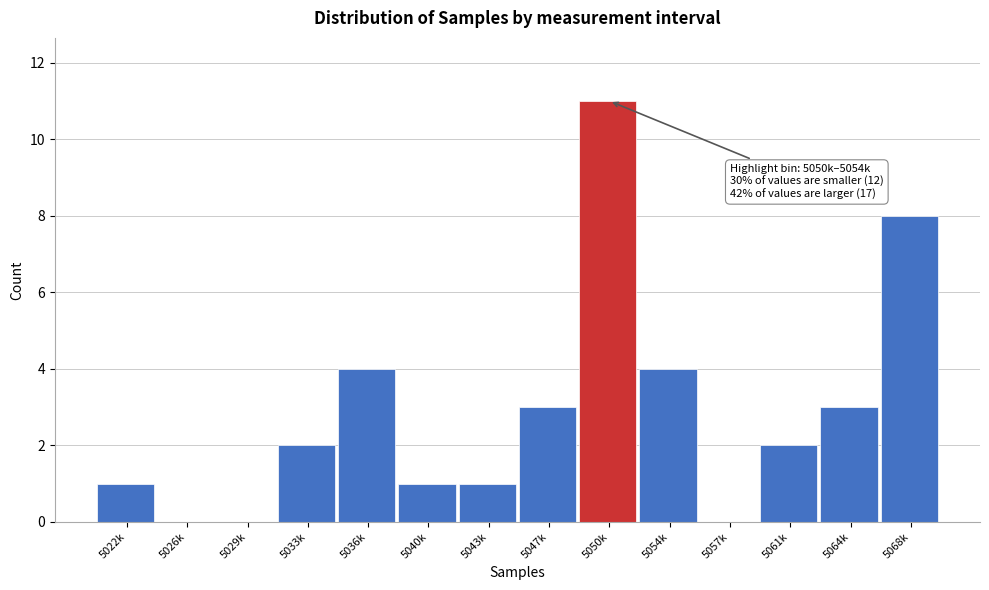

Reading left to right, extract all data points from this chart.

5022k=1	5026k=0	5029k=0	5033k=2	5036k=4	5040k=1	5043k=1	5047k=3	5050k=11	5054k=4	5057k=0	5061k=2	5064k=3	5068k=8